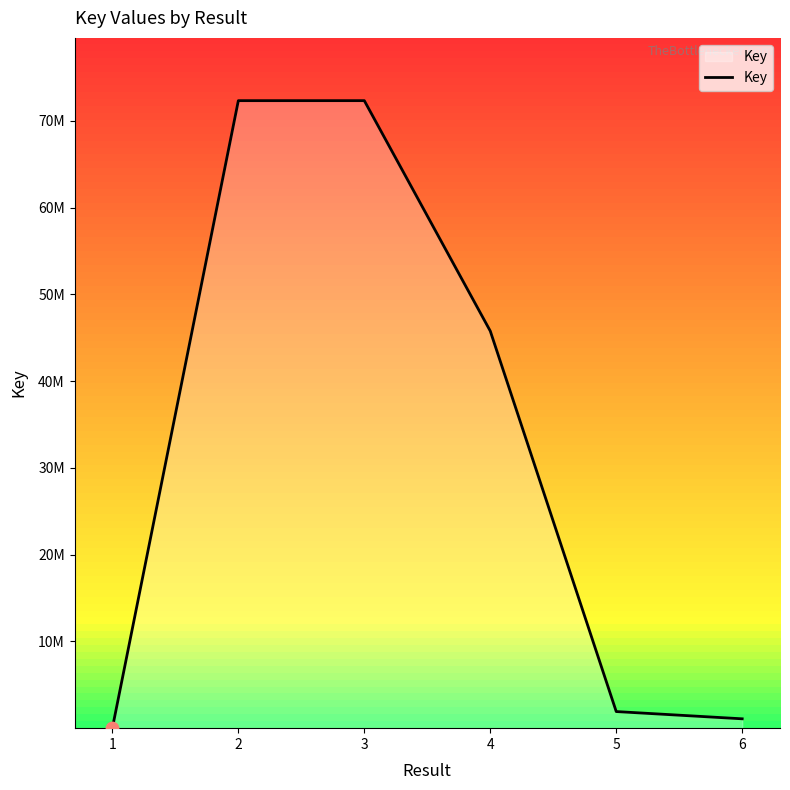

Is this an area chart (filled region under the line)?

Yes